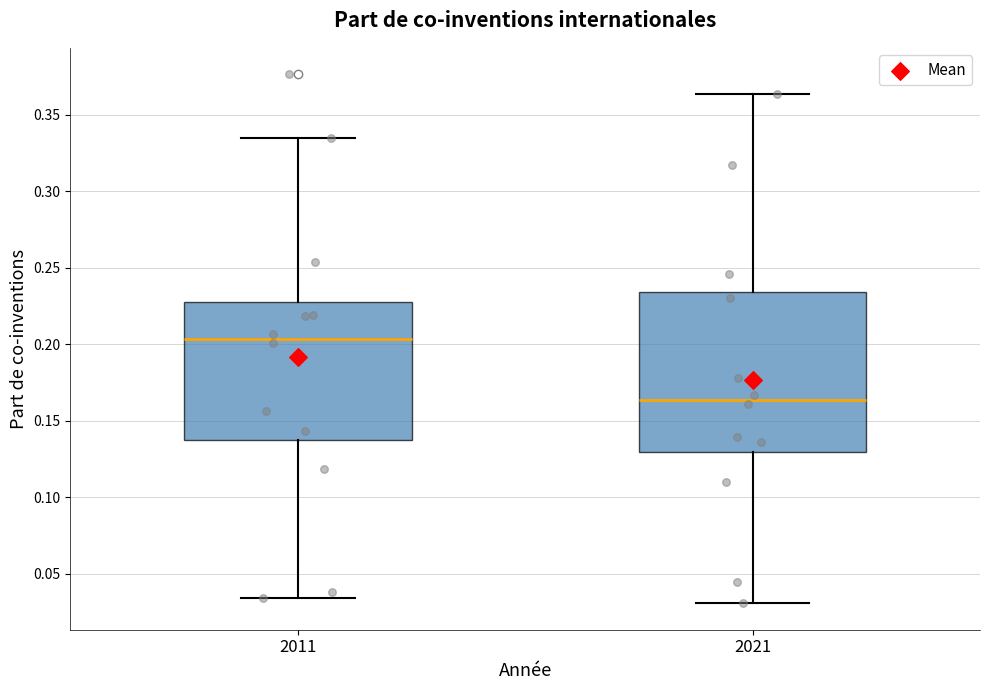

Where does the median line of the box at x = 2021 sit on the y-axis? The values are not printed on the chart, so give them approximately, as read against the axis.

0.165